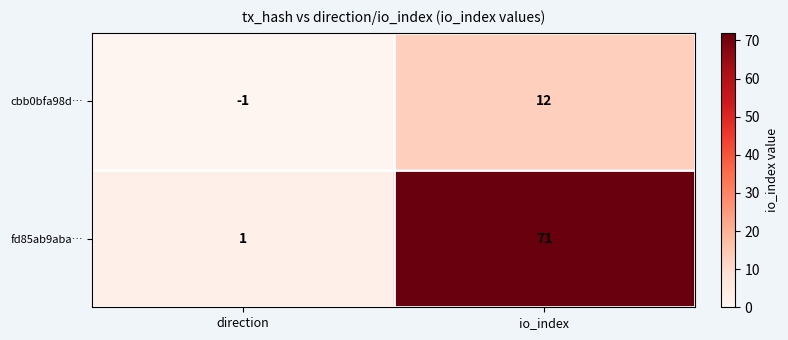

At which category is the sum across all series the highest?

io_index